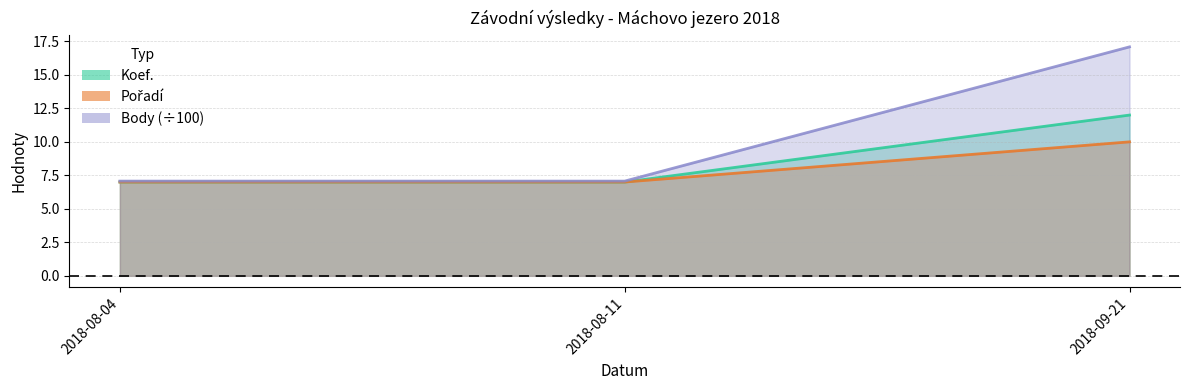

Reading left to right, transcribe all the data shown in this chart.

Koef.: 7.0	7.0	12.0
Pořadí: 7.0	7.0	10.0
Body: 7.1	7.1	17.1